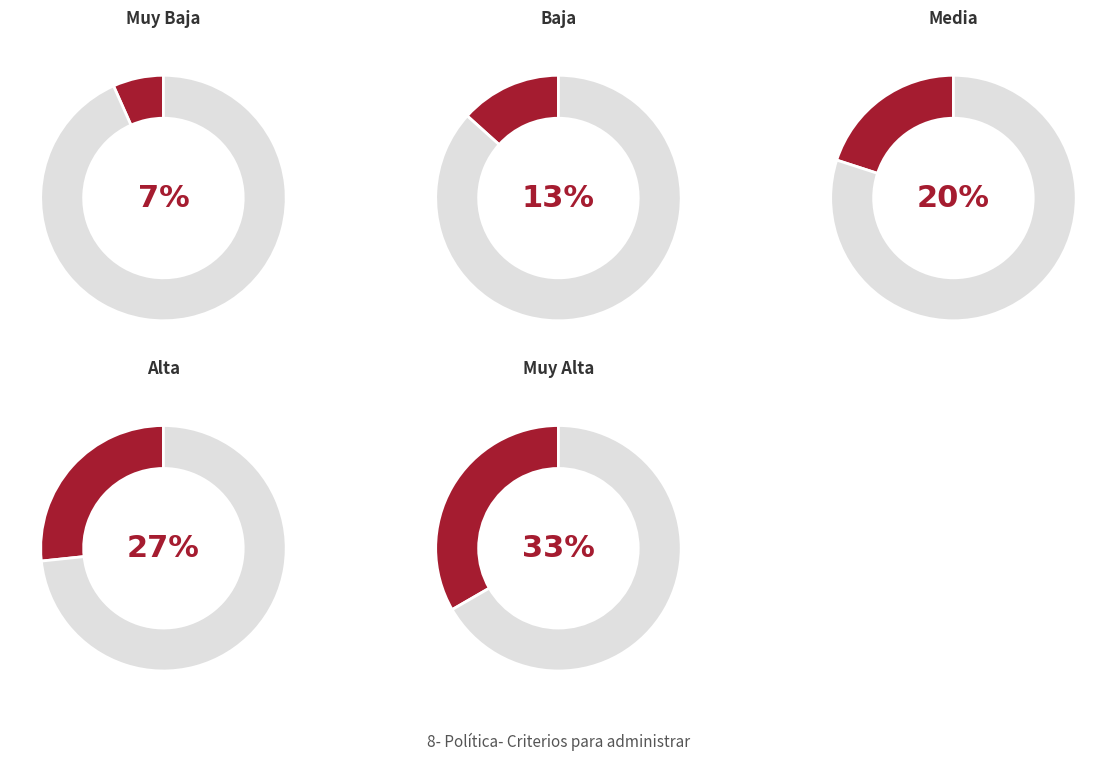

Which category has the smallest portion of the pie?

Muy Baja